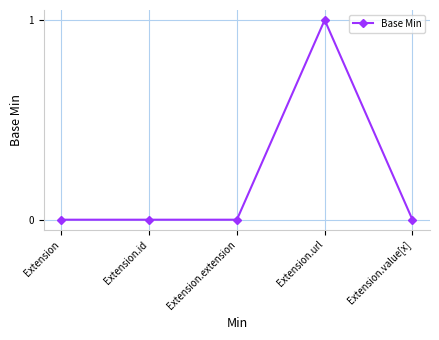

Between Extension.url and Extension.id, which is larger?

Extension.url